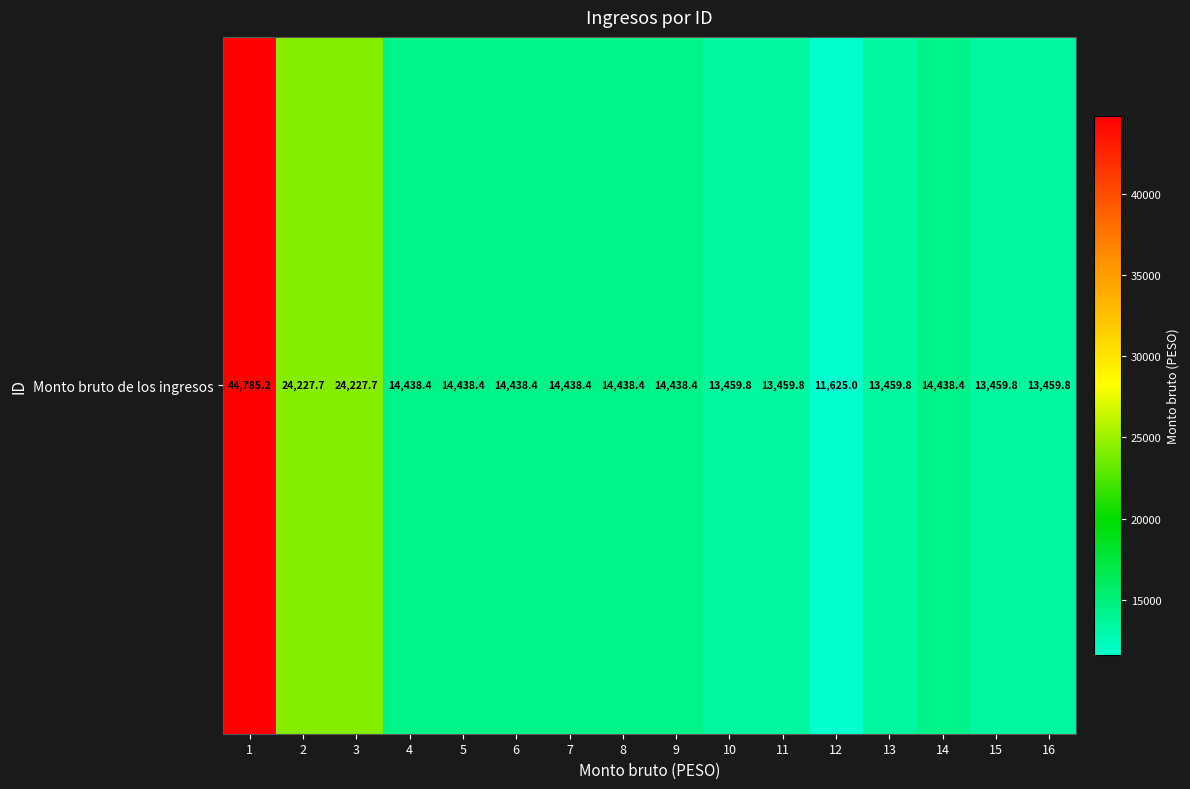

What is the difference between the maximum and minimum values?

33160.2